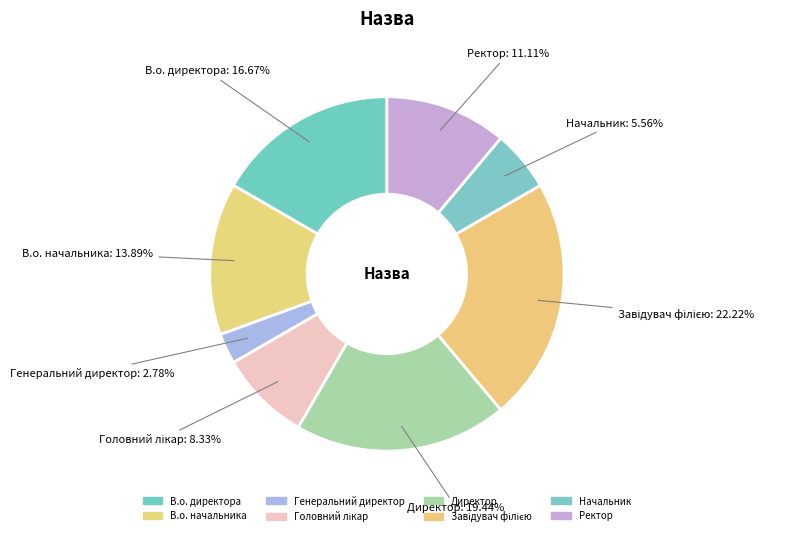

Is Ректор the majority of the pie?

No